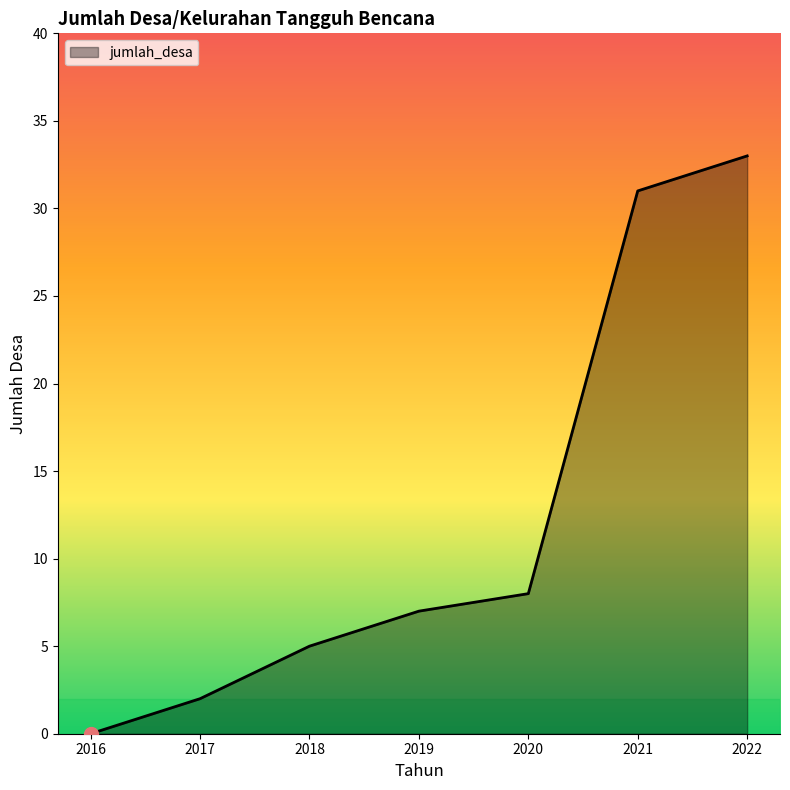

At which category does the chart reach its minimum across all series?

2016